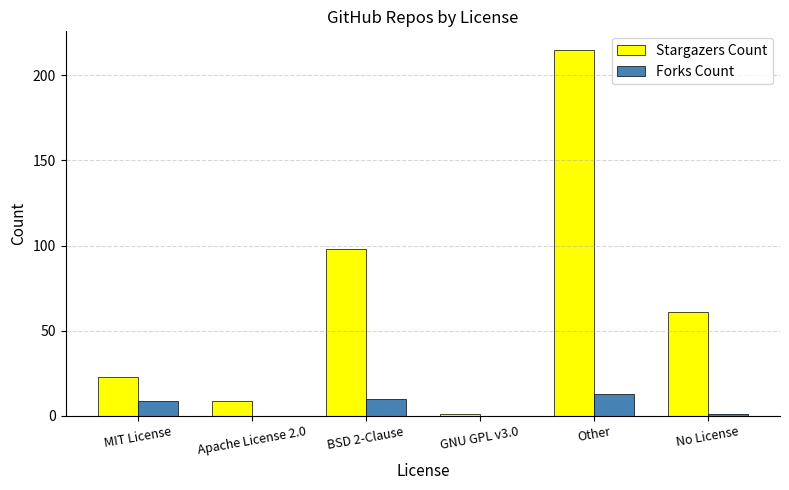

What is the average value of the Stargazers Count series?

68